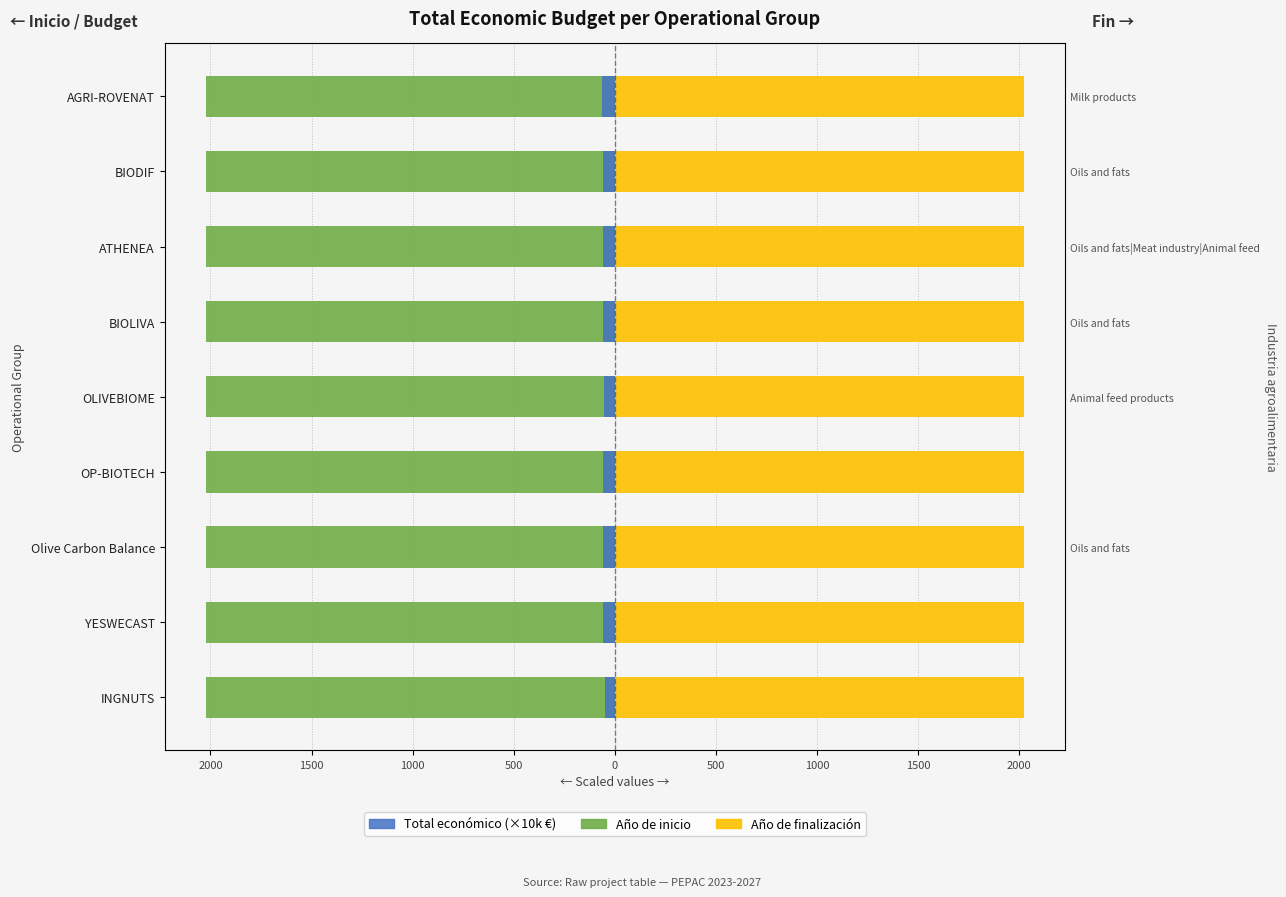

What is the difference between the second highest and second lowest values in the Total económico (×10k €) series?

5.0